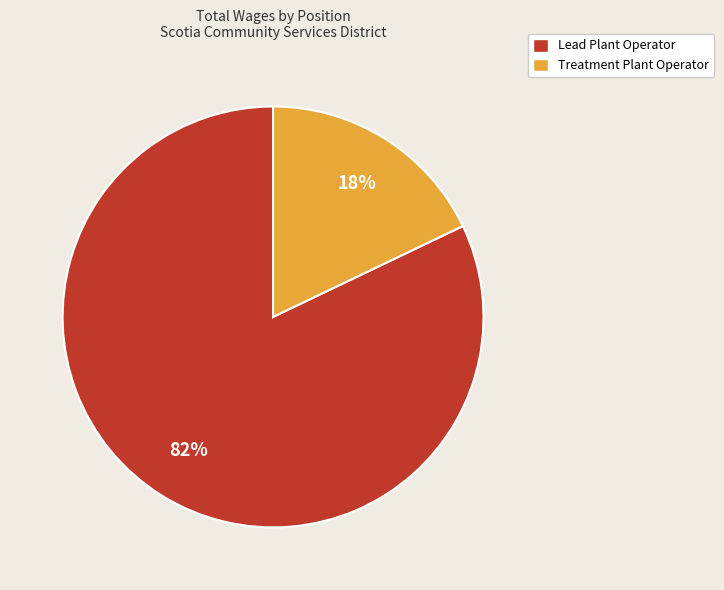

Is it true that Treatment Plant Operator is 27% of the pie?

False